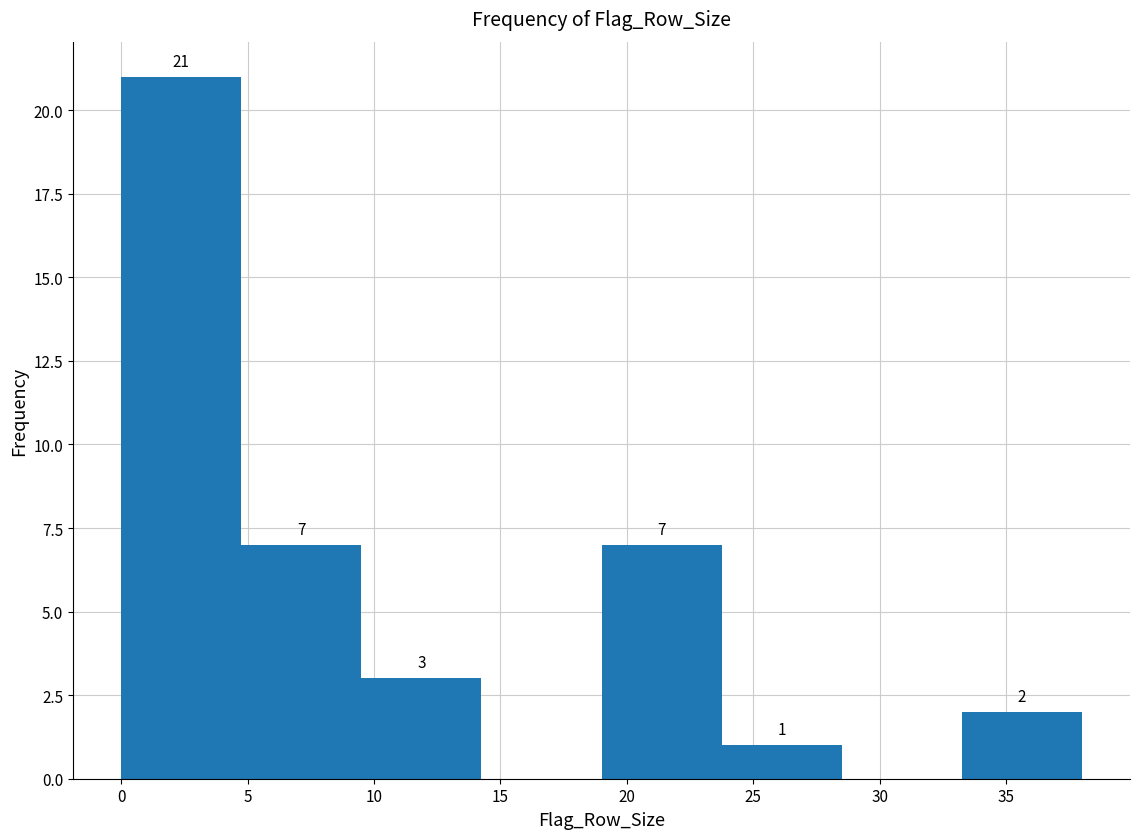

Over which range of the x-axis is the bar tallest?

0.00 to 4.75